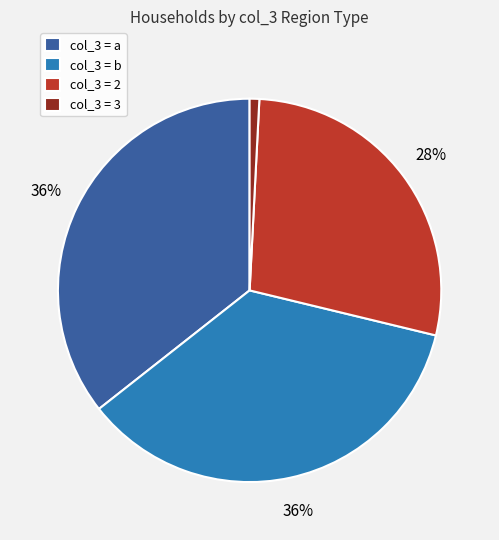

Combined, do col_3 = b and col_3 = 3 account for over 50%?

No